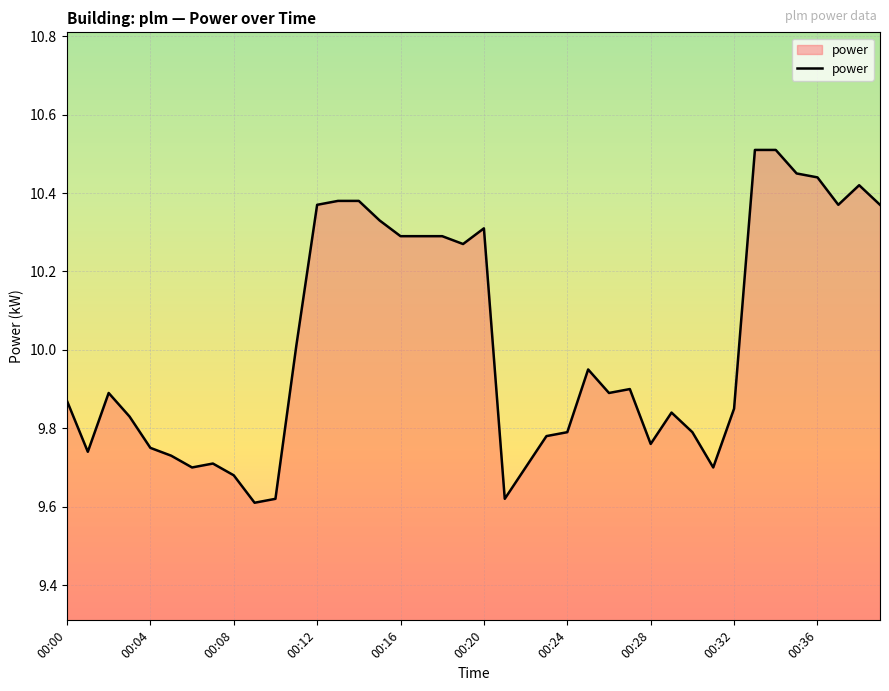

What is the greatest value displayed?

10.5